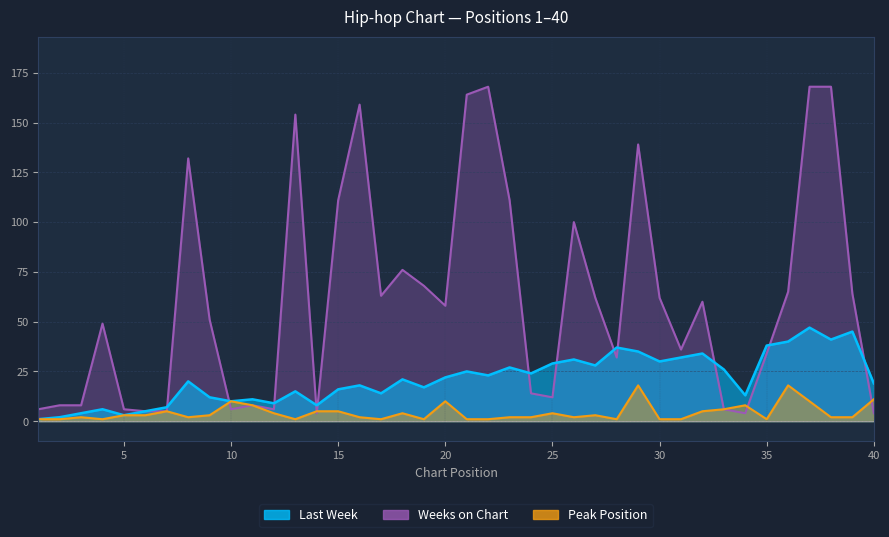

What is the difference between the Weeks on Chart values at 14 and 15?

107